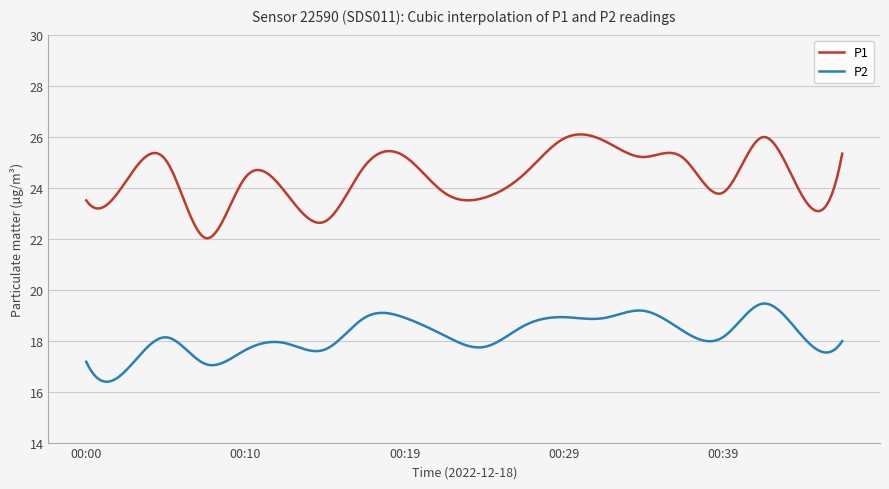

True or false: P2 and P1 cross at least once.

False